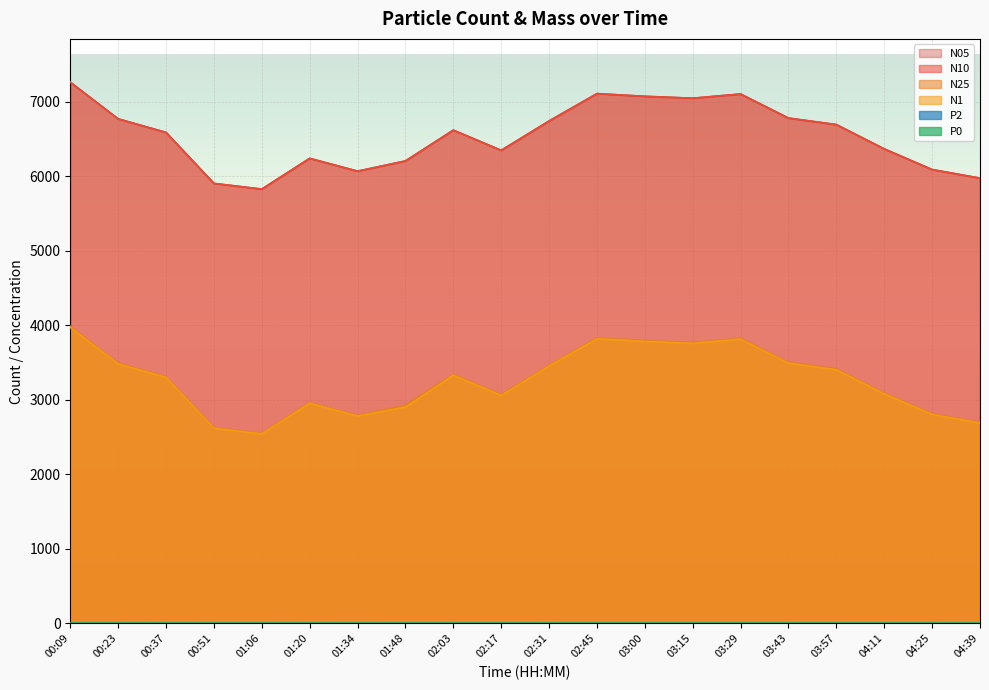

How many lines are shown in the chart?

6